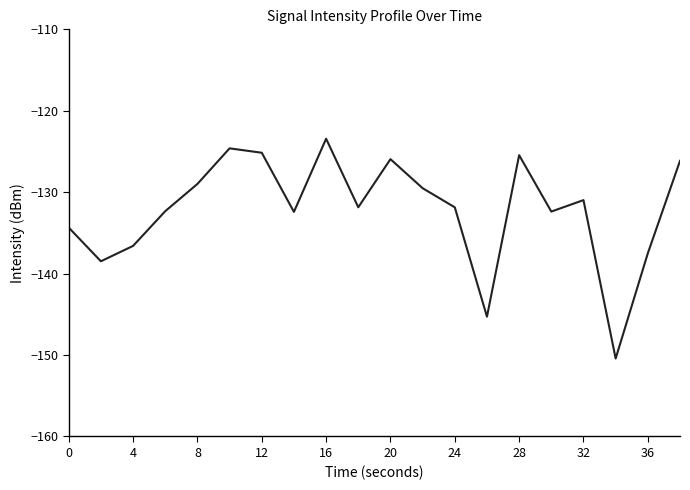

What is the maximum value shown in the chart?

-123.4